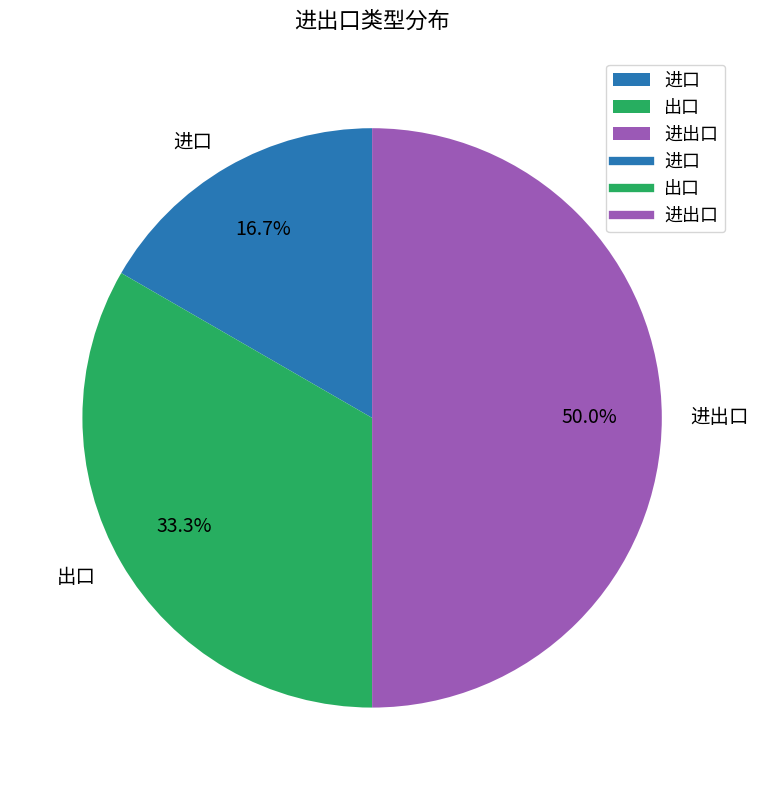

What is the largest slice in the pie chart?

进出口